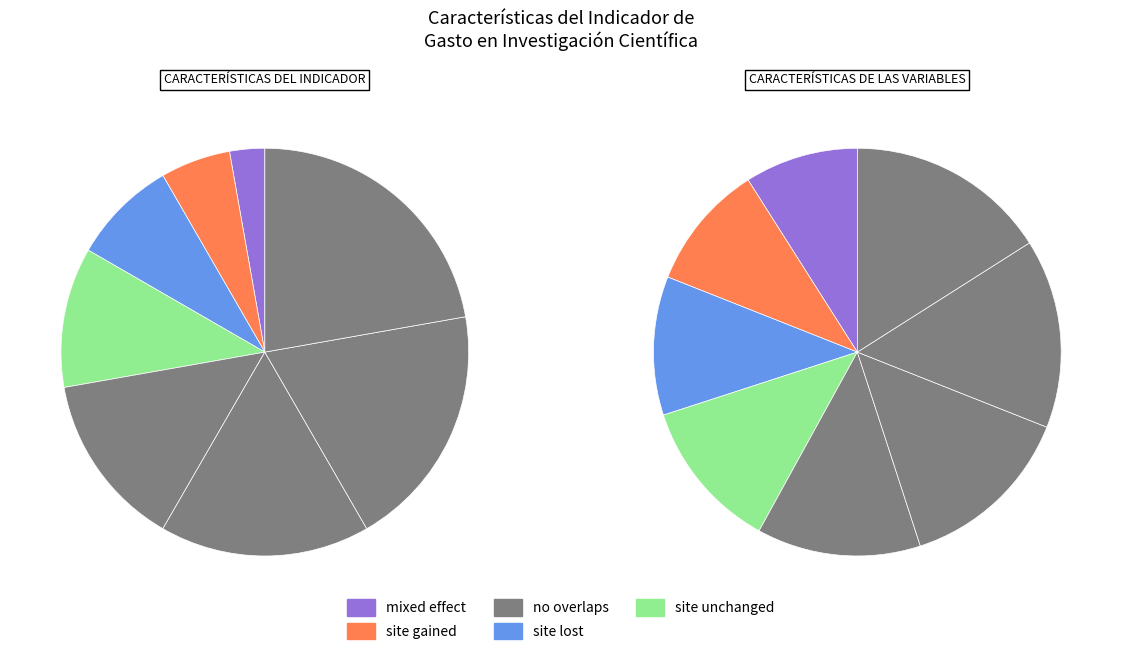

Does any single category account for the majority?

No